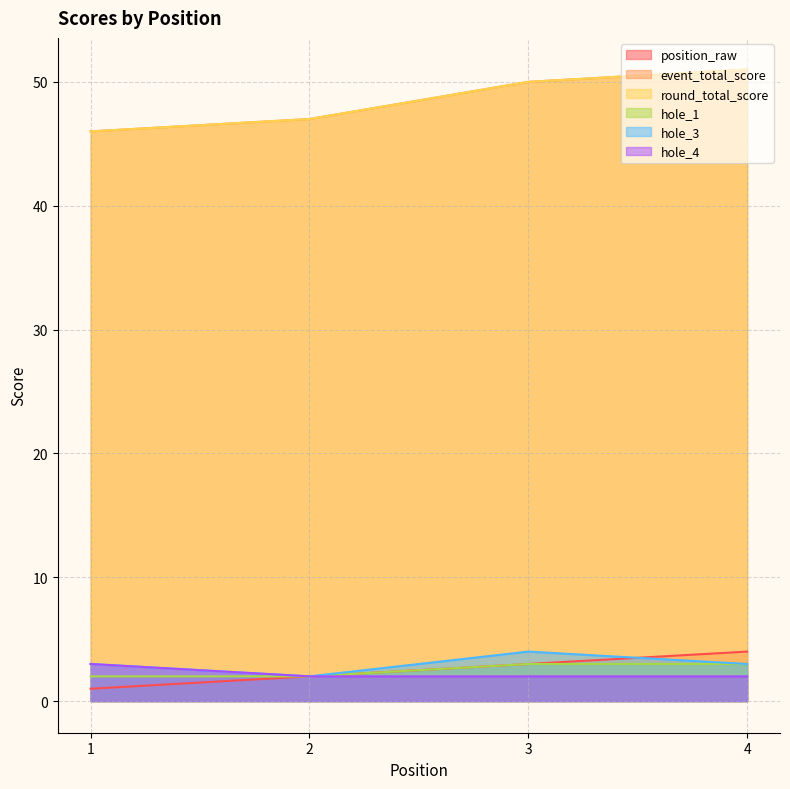

True or false: hole_3 and round_total_score cross at least once.

False